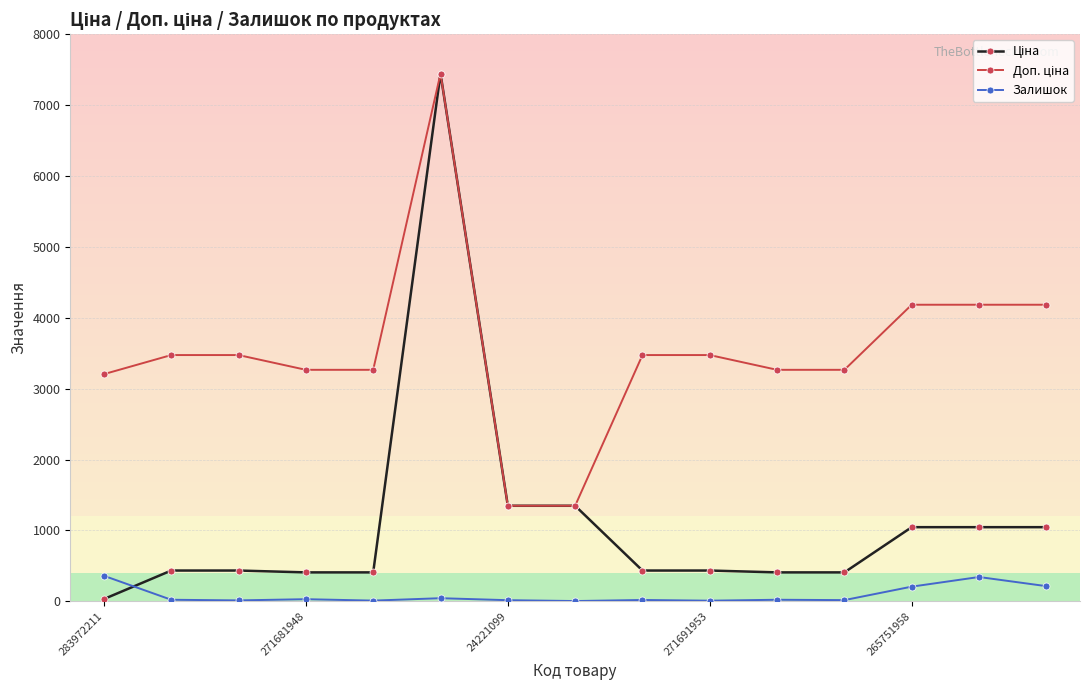

Is this an area chart (filled region under the line)?

No